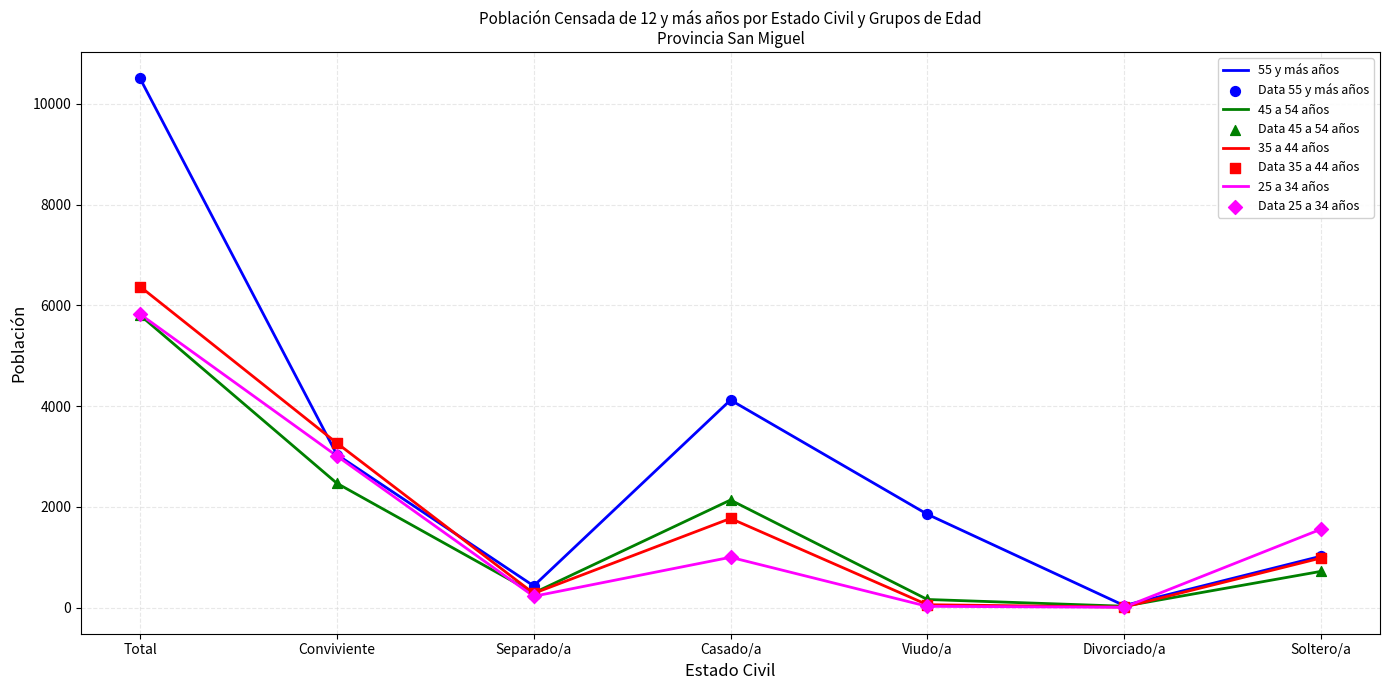

Which series has the widest spread of values?

55 y más años